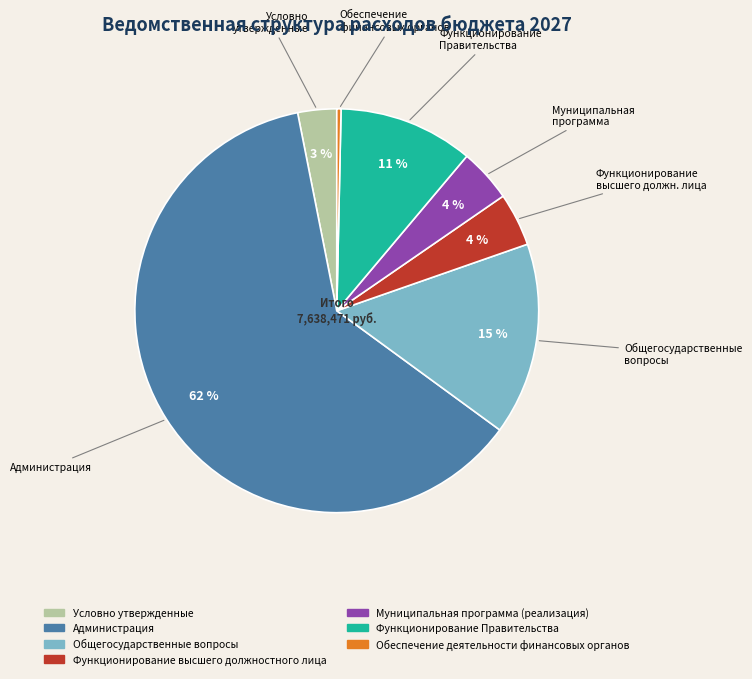

To the nearest percent, what percentage of the pie is Функционирование высшего должностного лица?

4%